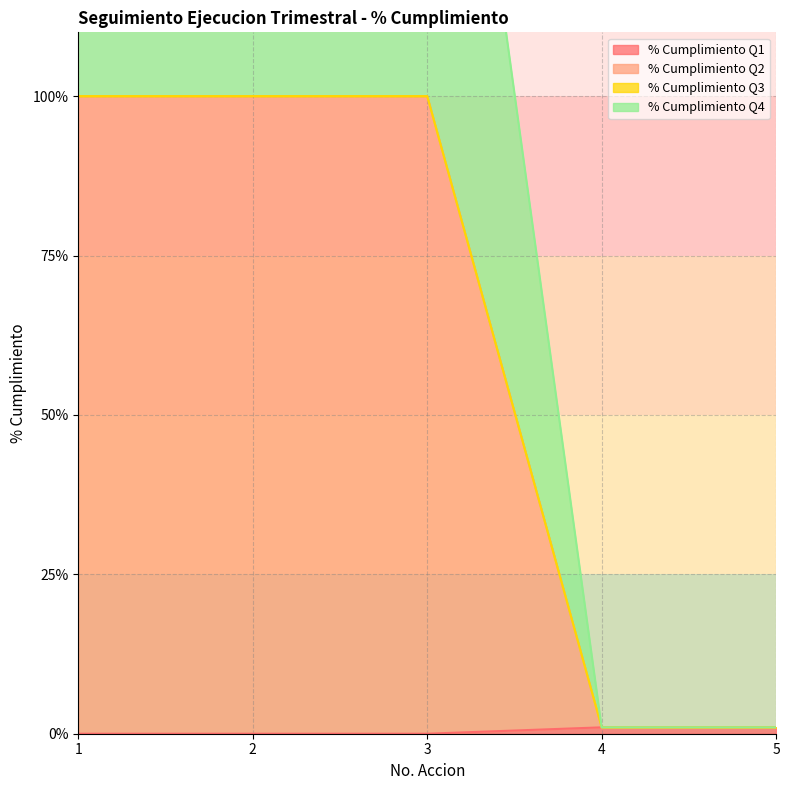

Is the value of % Cumplimiento Q1 at 2 greater than the value of % Cumplimiento Q2 at 3?

No